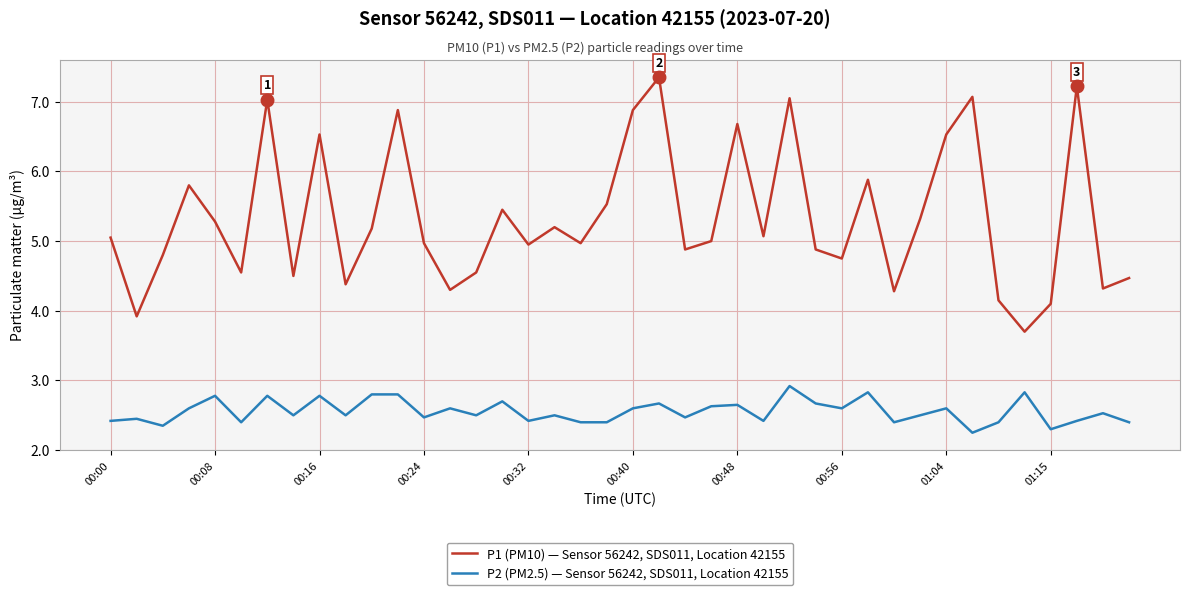

Which series has the largest total across all categories?

P1 (PM10) — Sensor 56242, SDS011, Location 42155